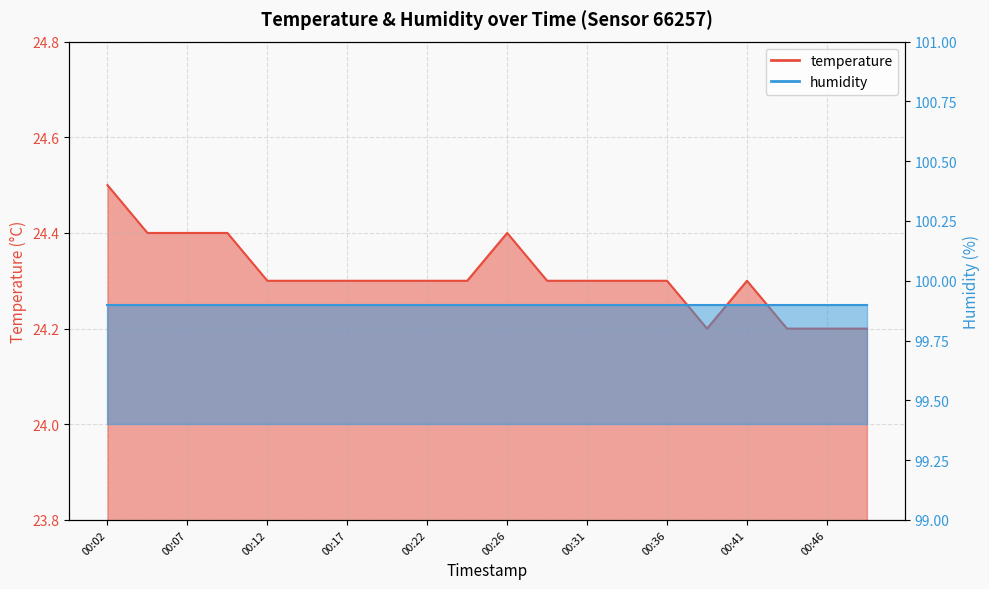

How many points are lower than both their immediate neighbors (excluding endpoints)?

1